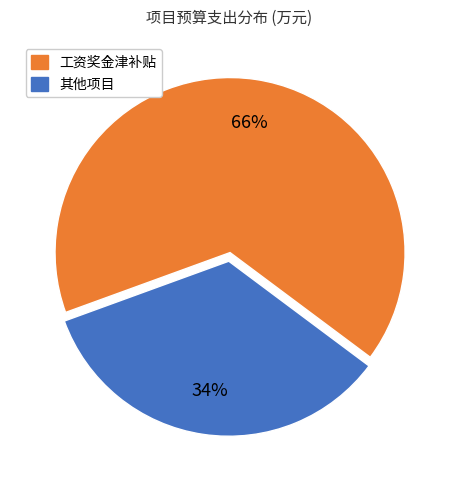

Is there a majority slice in this chart?

Yes